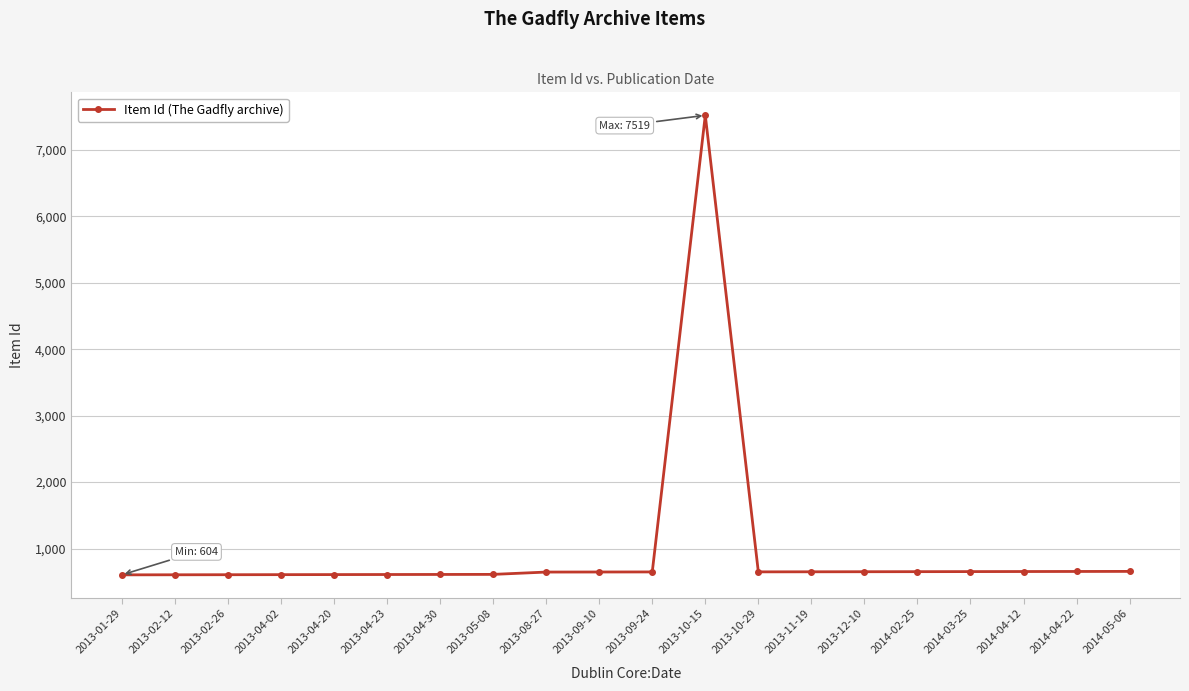

Is it true that the value at 2013-10-29 is 649?

True